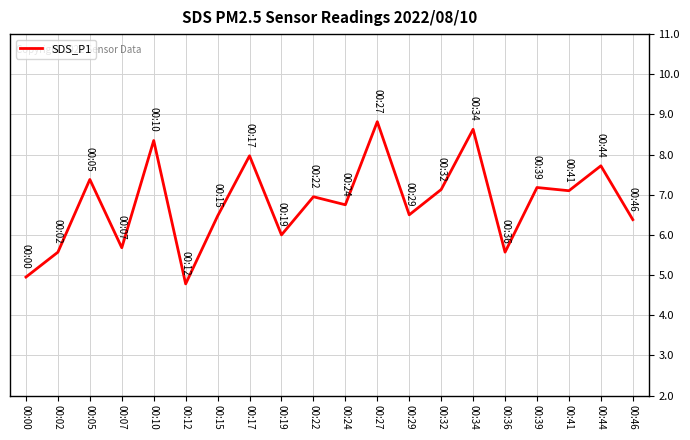

What is the difference between the maximum and minimum values?

4.0